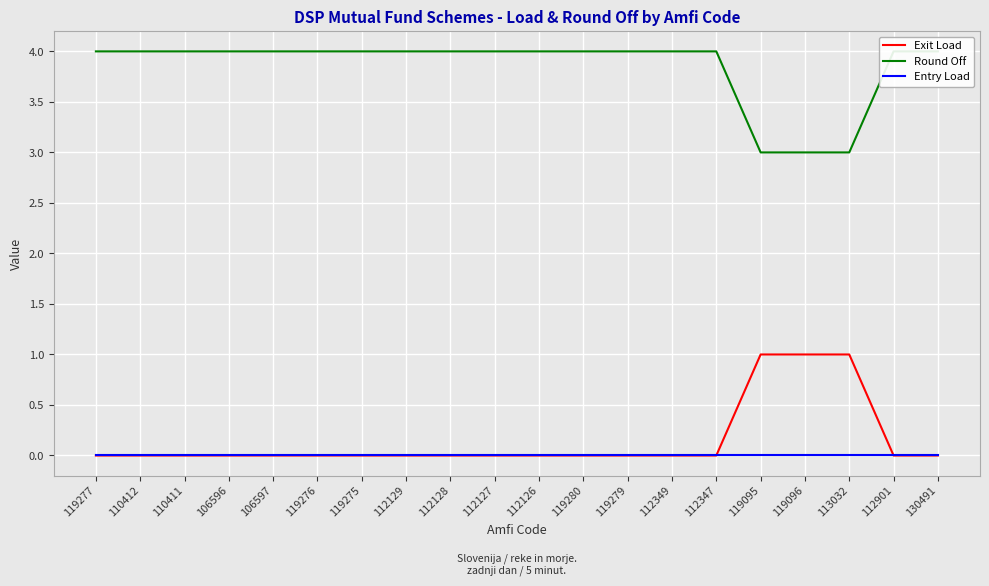

What is the sum of all Exit Load values?

3